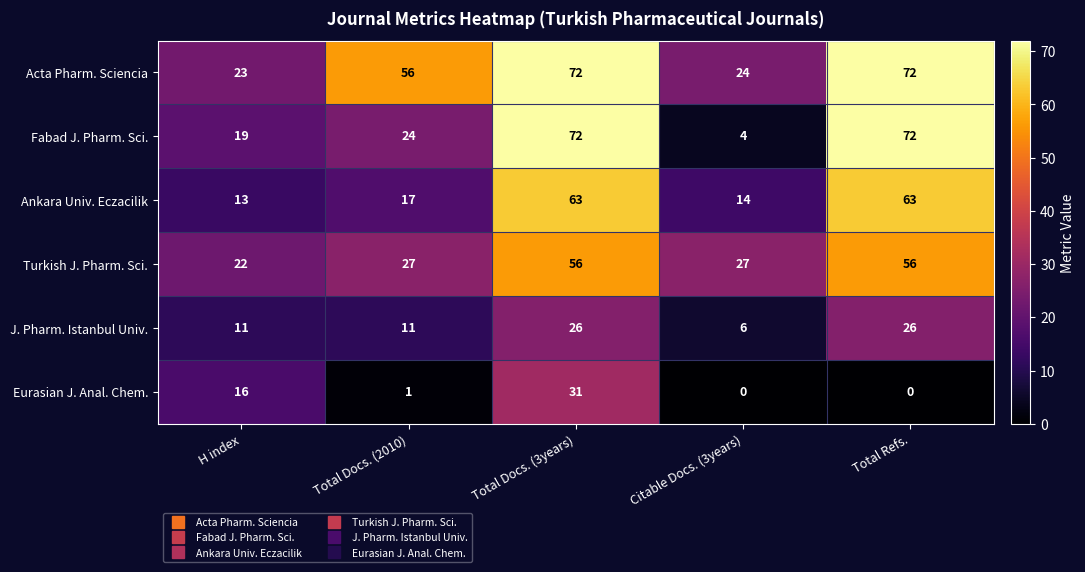

Reading left to right, list all the values displayed in this chart.

Acta Pharm. Sciencia: H index=23	Total Docs. (2010)=56	Total Docs. (3years)=72	Citable Docs. (3years)=24	Total Refs.=72
Fabad J. Pharm. Sci.: H index=19	Total Docs. (2010)=24	Total Docs. (3years)=72	Citable Docs. (3years)=4	Total Refs.=72
Ankara Univ. Eczacilik: H index=13	Total Docs. (2010)=17	Total Docs. (3years)=63	Citable Docs. (3years)=14	Total Refs.=63
Turkish J. Pharm. Sci.: H index=22	Total Docs. (2010)=27	Total Docs. (3years)=56	Citable Docs. (3years)=27	Total Refs.=56
J. Pharm. Istanbul Univ.: H index=11	Total Docs. (2010)=11	Total Docs. (3years)=26	Citable Docs. (3years)=6	Total Refs.=26
Eurasian J. Anal. Chem.: H index=16	Total Docs. (2010)=1	Total Docs. (3years)=31	Citable Docs. (3years)=0	Total Refs.=0